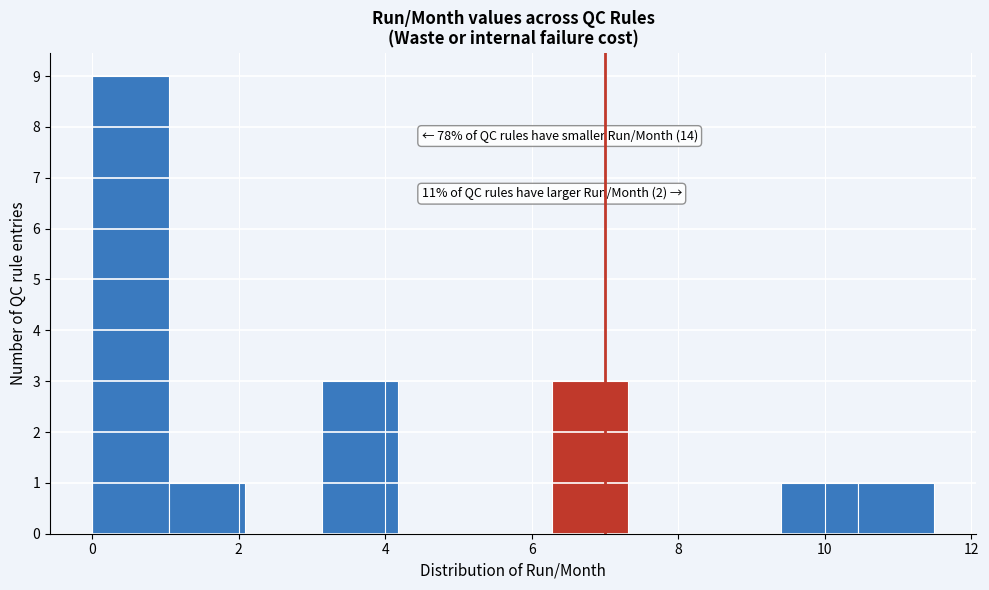

Over which range of the x-axis is the bar tallest?

0.0 to 1.0